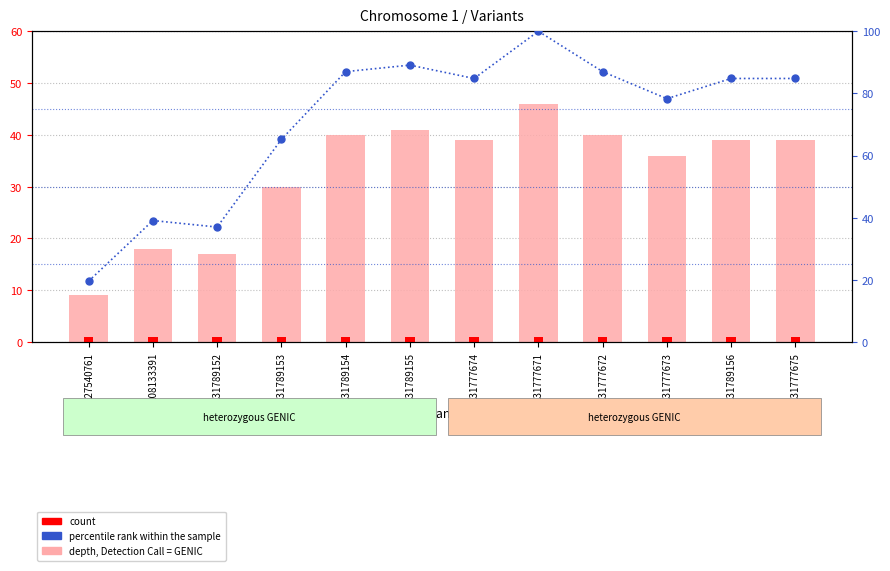

Is it true that percentile rank within the sample equals 40.3 at 131777674?

False